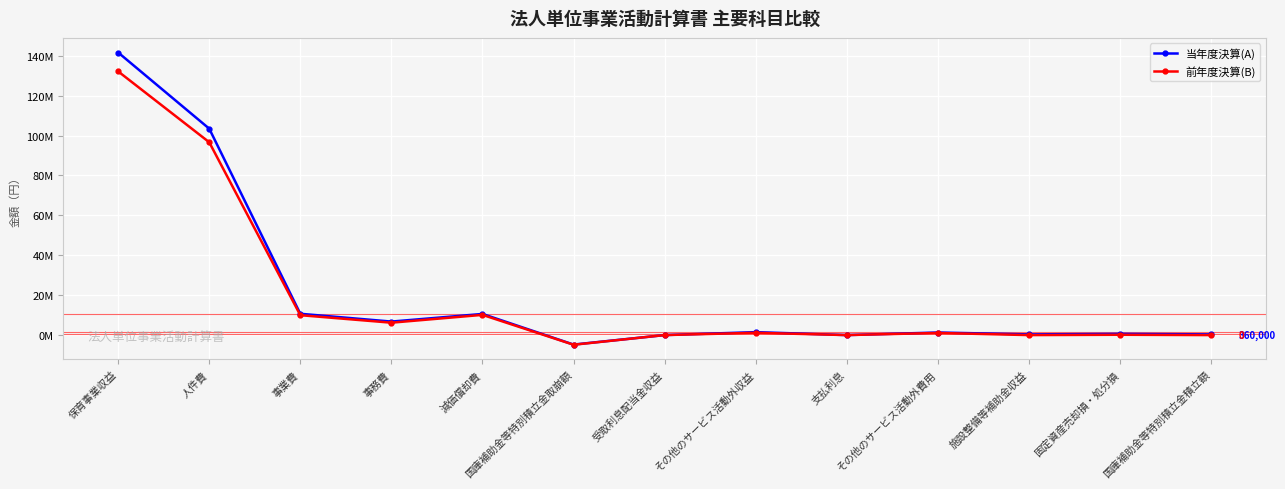

Where does the 前年度決算(B) series first go above 1074350?

保育事業収益